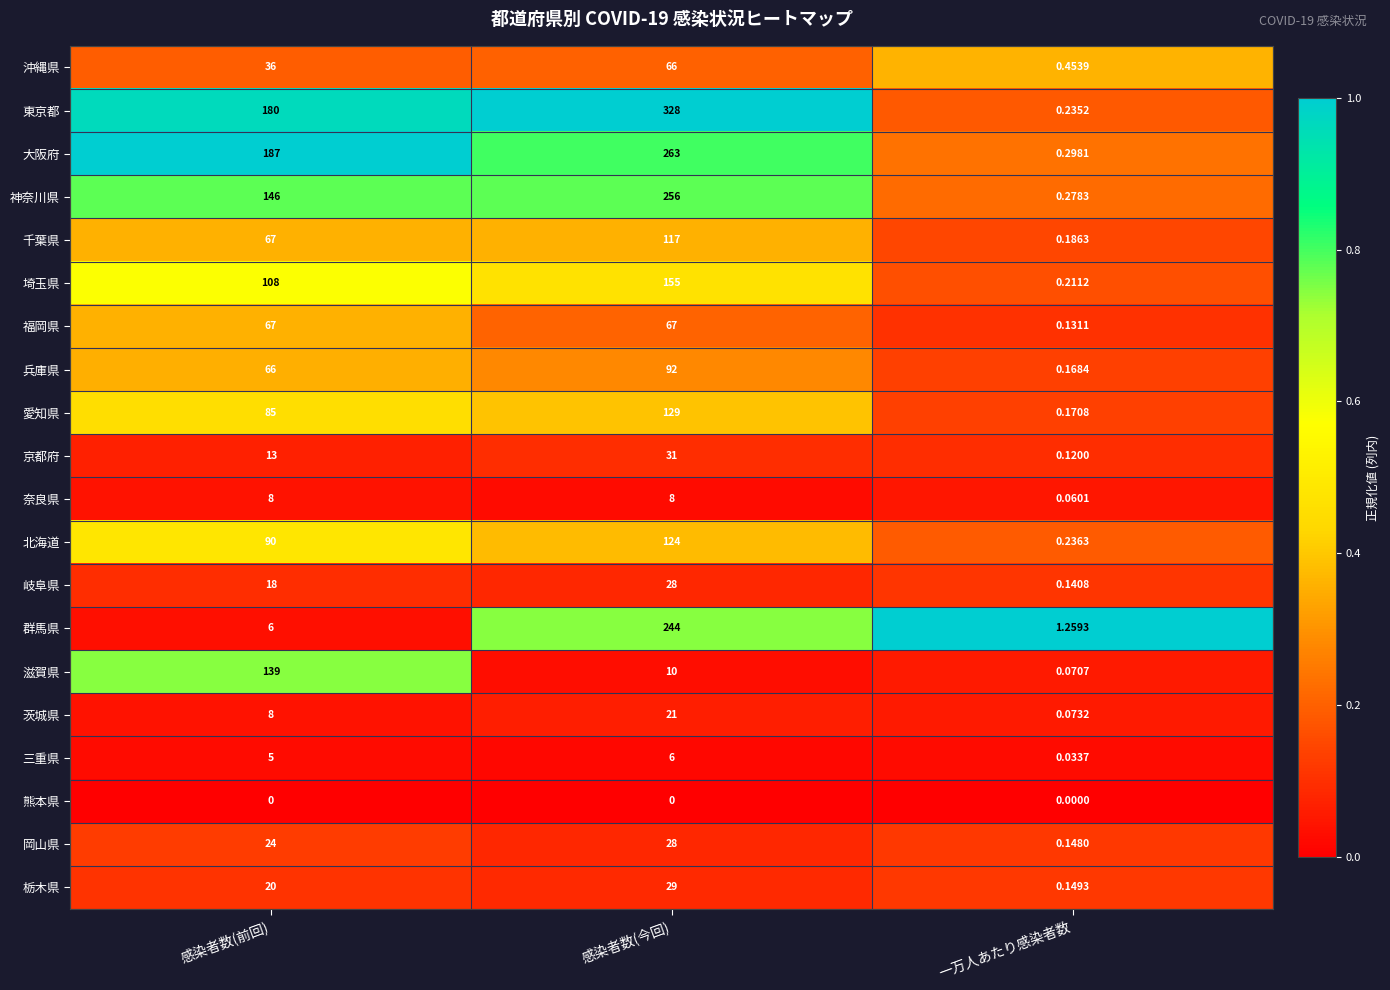

Rank the categories by 滋賀県 value from lowest to highest.

一万人あたり感染者数, 感染者数(今回), 感染者数(前回)